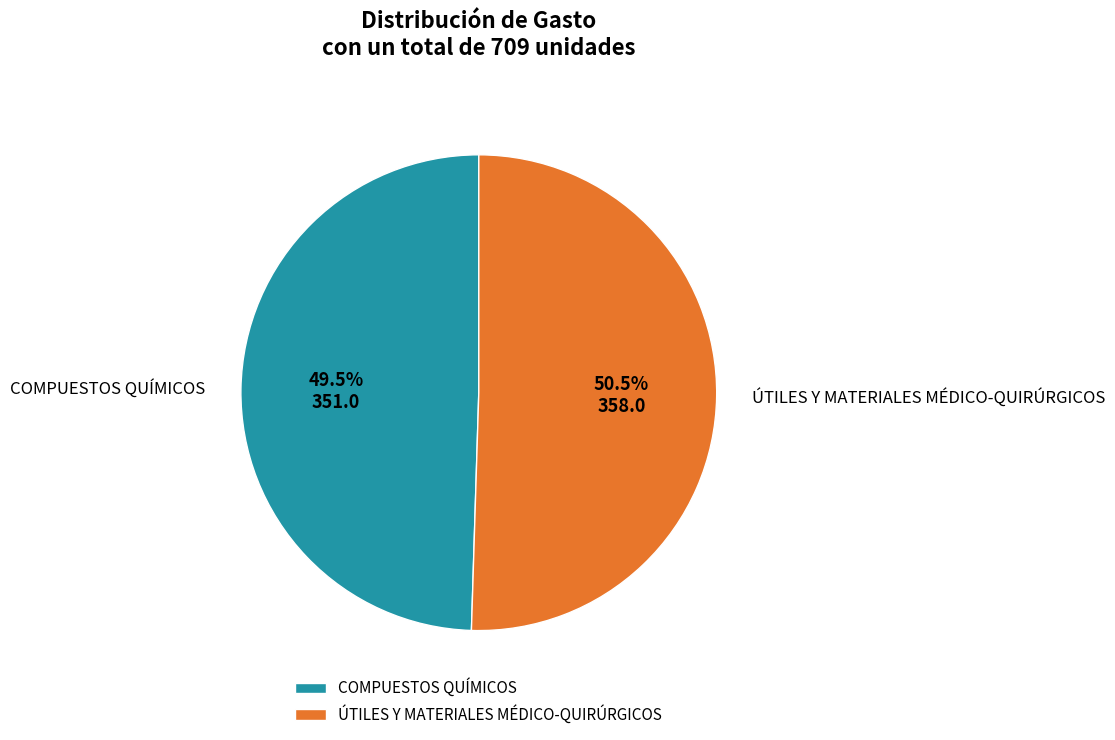

Does ÚTILES Y MATERIALES MÉDICO-QUIRÚRGICOS represent more than half of the total?

Yes